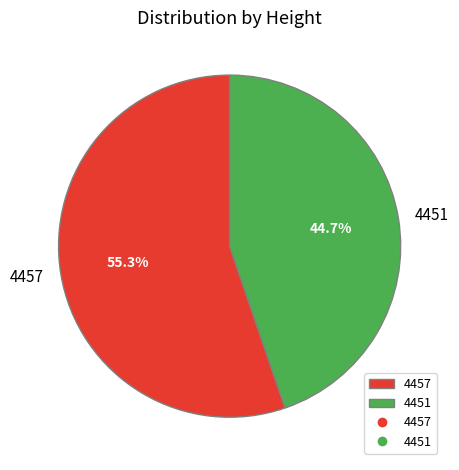

True or false: 4457 accounts for 55% of the total.

True